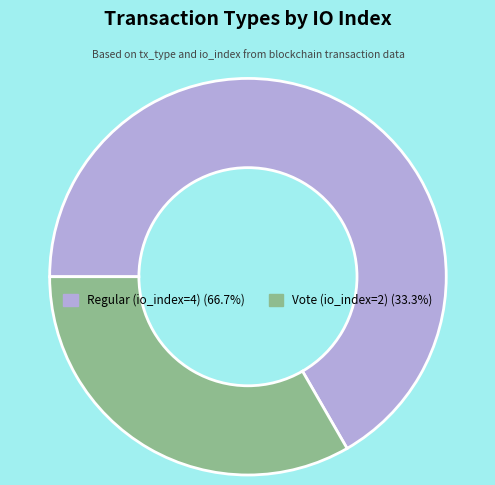

Which slice is the largest?

Regular (io_index=4)